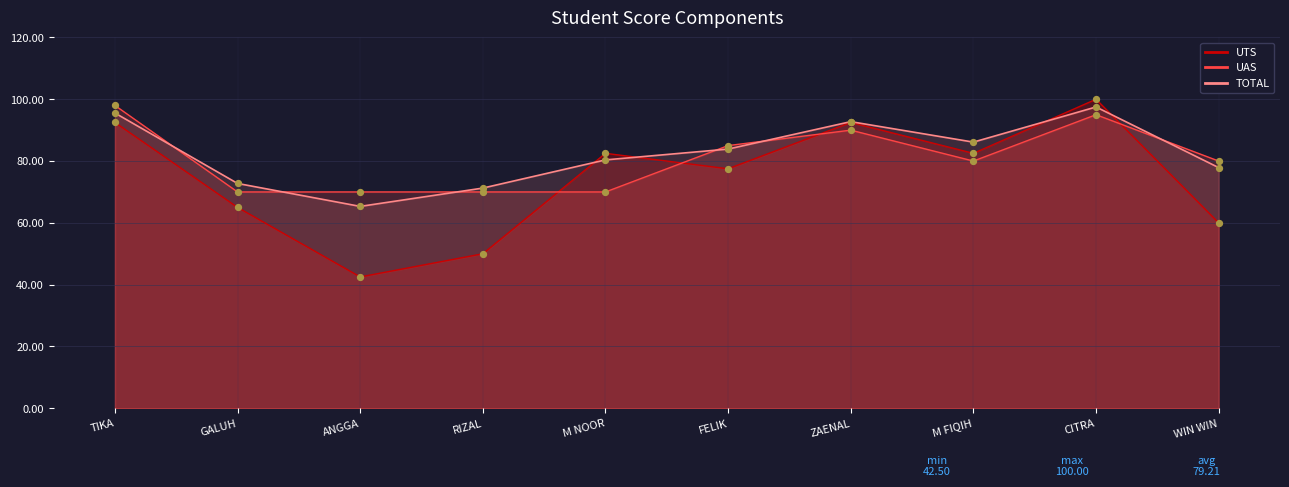

Which series has the largest total across all categories?

TOTAL